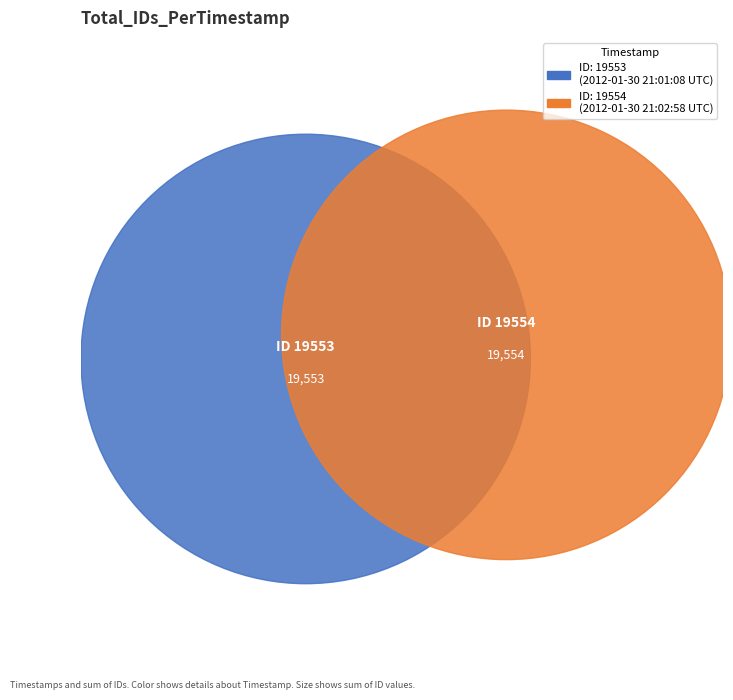

Count the number of slices in the pie.

2